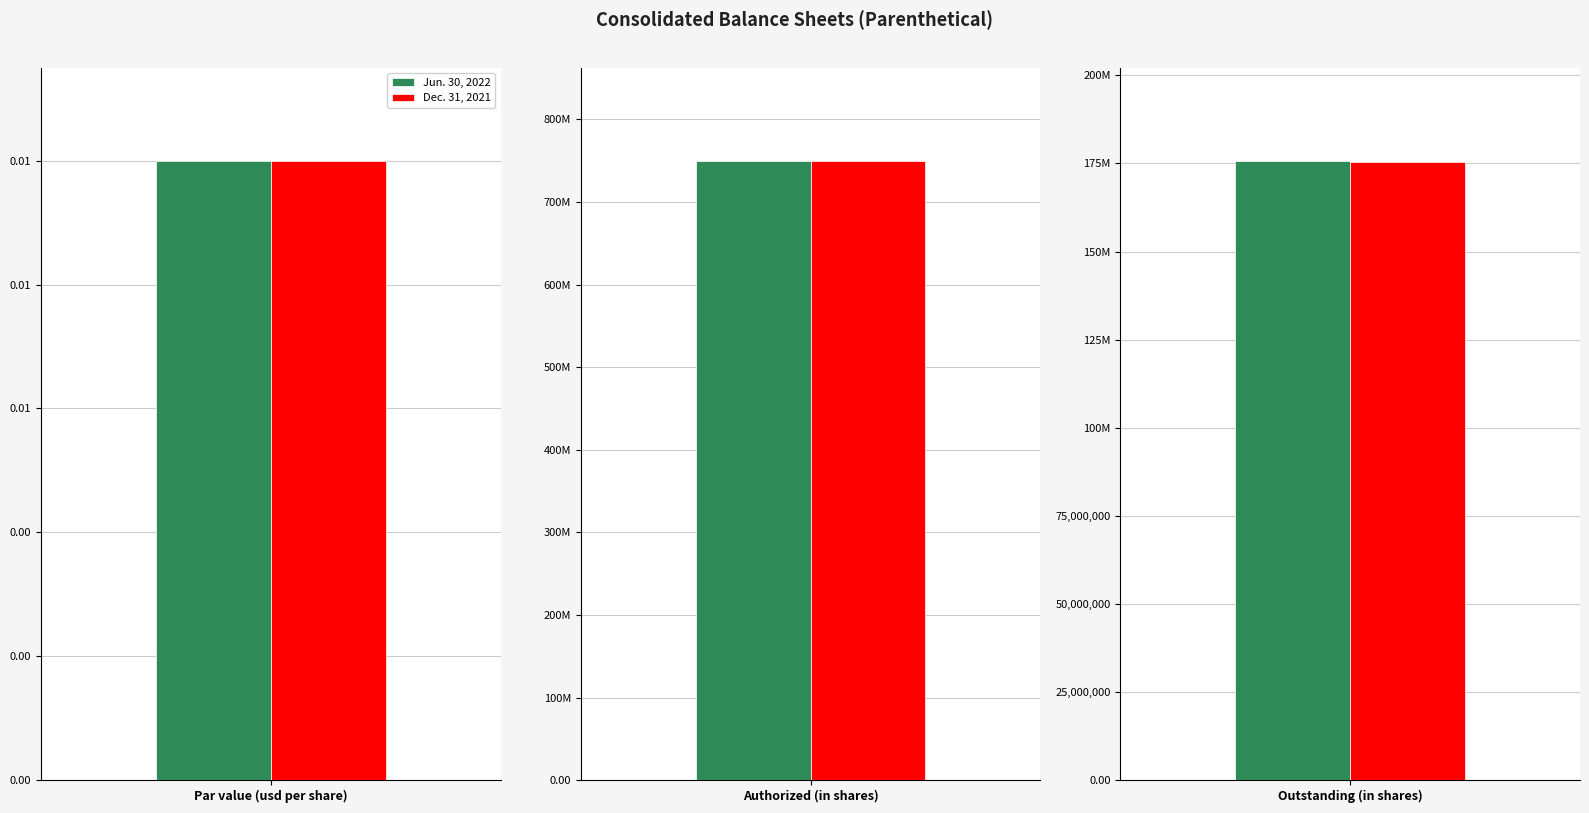

At which category does the chart reach its minimum across all series?

Common stock, par value (usd per share)